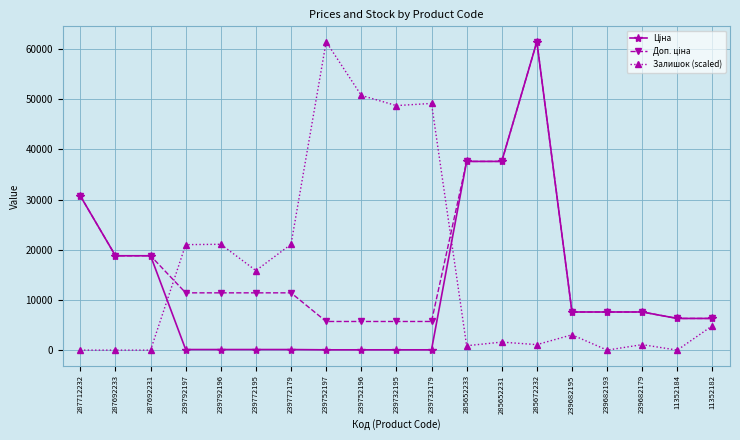

True or false: Залишок (scaled) has more than 1 points higher than both neighbors.

True